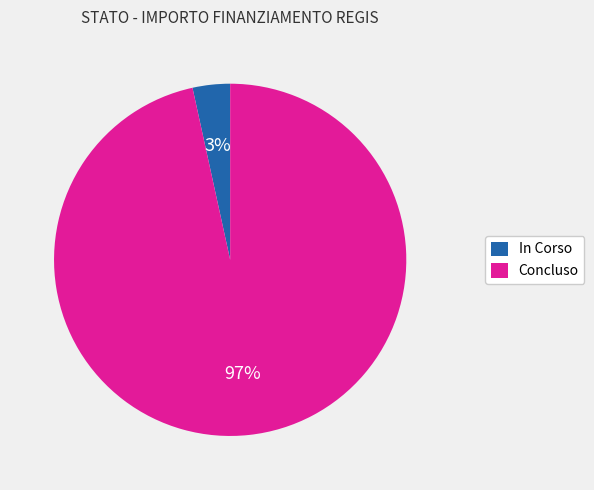

The Concluso slice represents 84% of the pie. True or false?

False